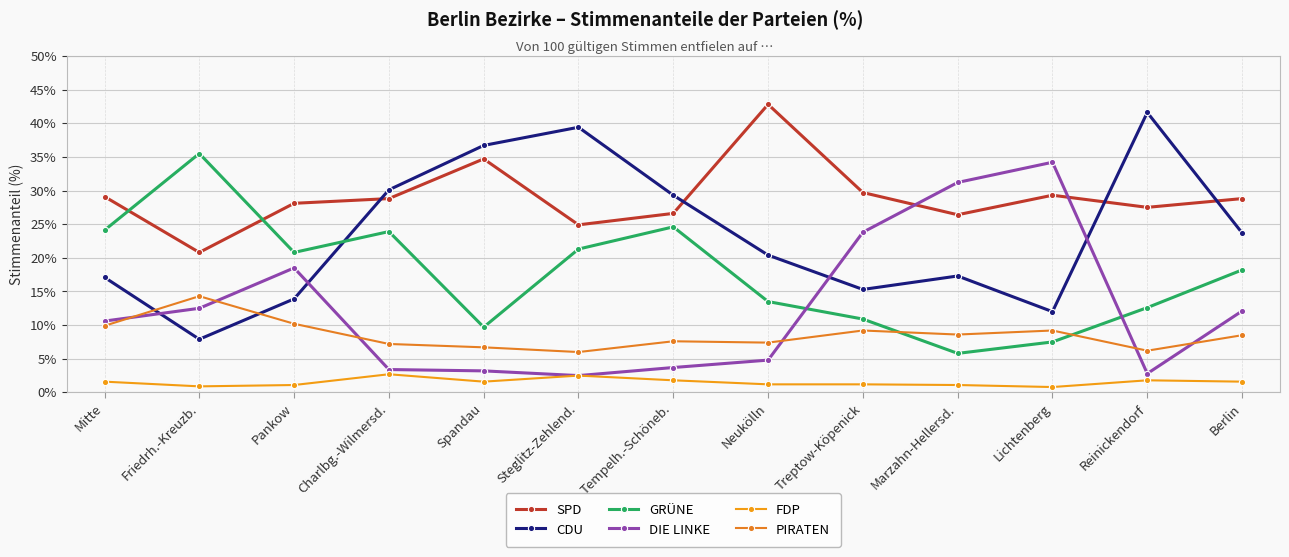

Reading left to right, list all the values displayed in this chart.

SPD: 29.1	20.8	28.1	28.8	34.7	24.9	26.6	42.8	29.7	26.4	29.3	27.5	28.8
CDU: 17.1	7.9	13.9	30.1	36.7	39.4	29.3	20.4	15.3	17.3	12.0	41.6	23.7
GRÜNE: 24.1	35.5	20.8	23.9	9.7	21.3	24.6	13.5	10.9	5.8	7.5	12.6	18.2
DIE LINKE: 10.6	12.5	18.5	3.4	3.2	2.5	3.7	4.8	23.8	31.2	34.2	2.8	12.1
FDP: 1.6	0.9	1.1	2.7	1.6	2.5	1.8	1.2	1.2	1.1	0.8	1.8	1.6
PIRATEN: 9.9	14.3	10.2	7.2	6.7	6.0	7.6	7.4	9.2	8.6	9.2	6.2	8.5